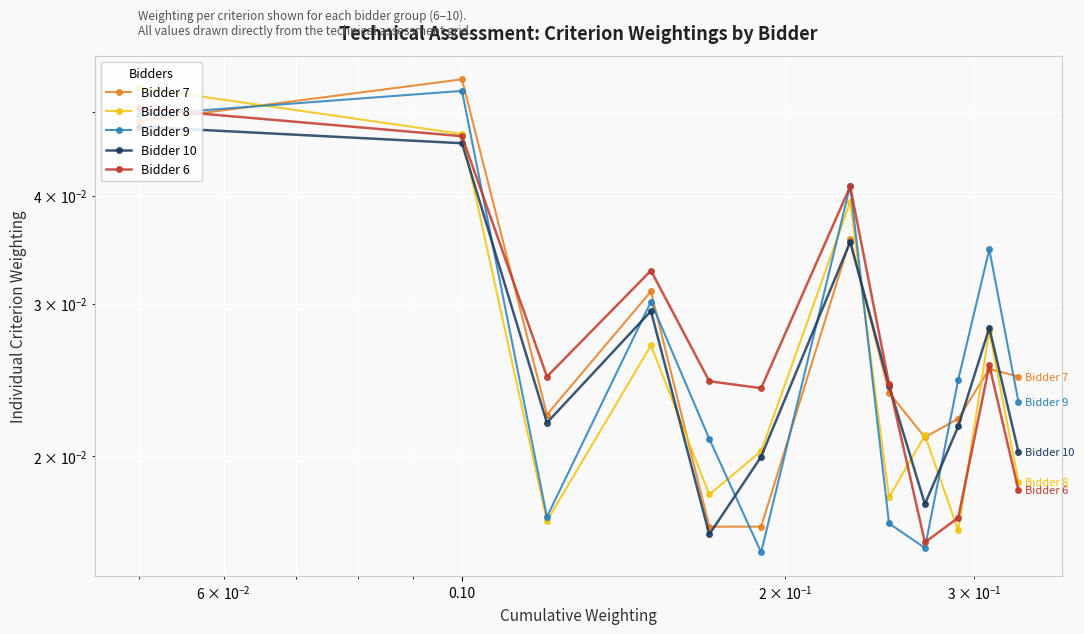

How many series are shown in this chart?

5